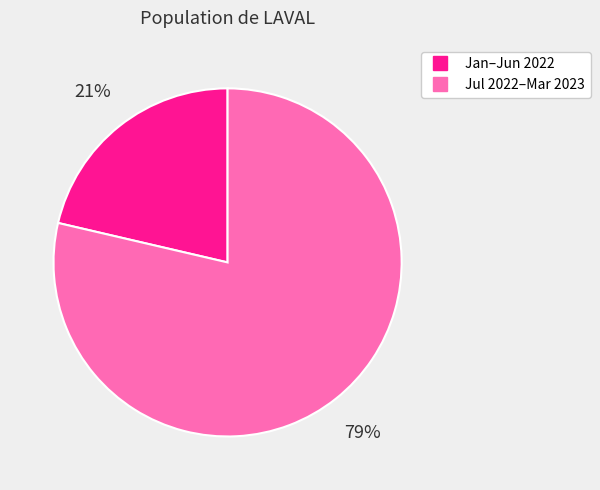

Does any single category account for the majority?

Yes